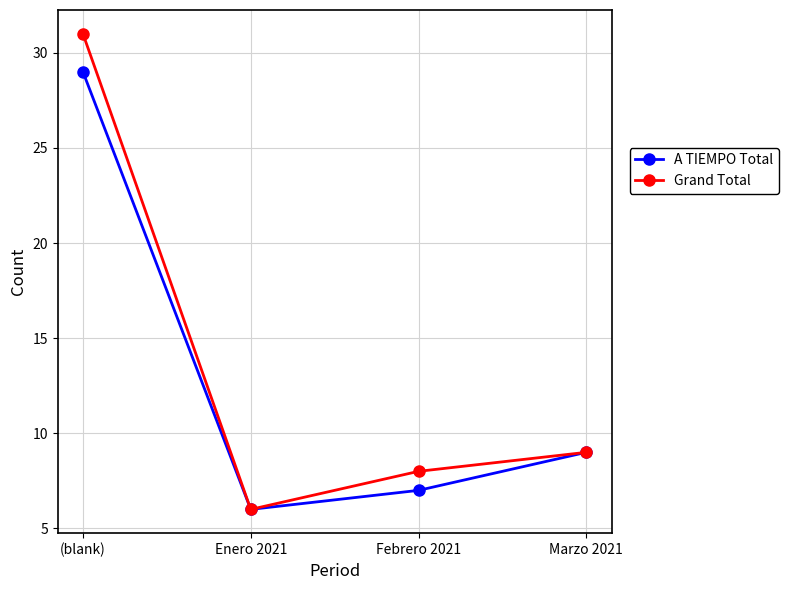

Count the number of data series in this chart.

2